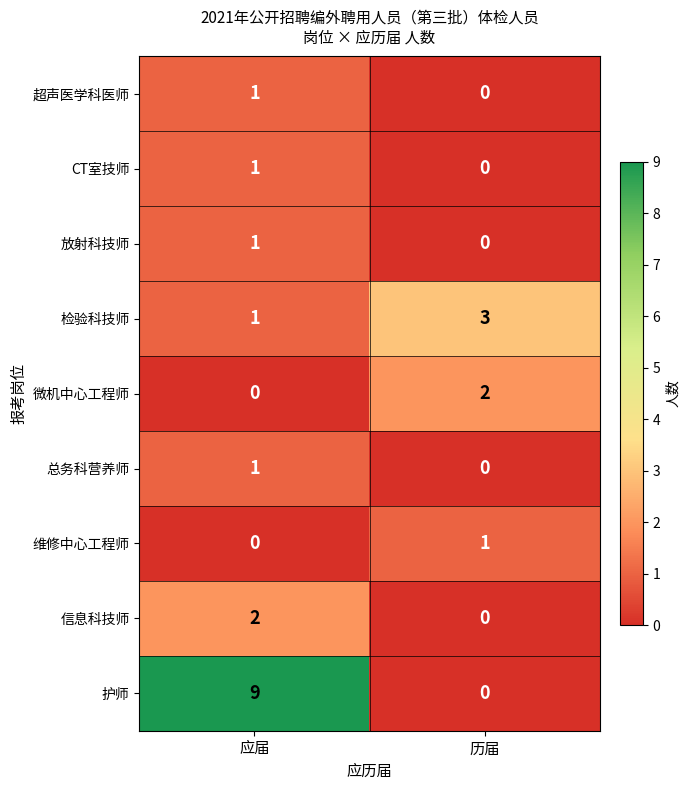

At which label does 护师 reach its minimum?

历届